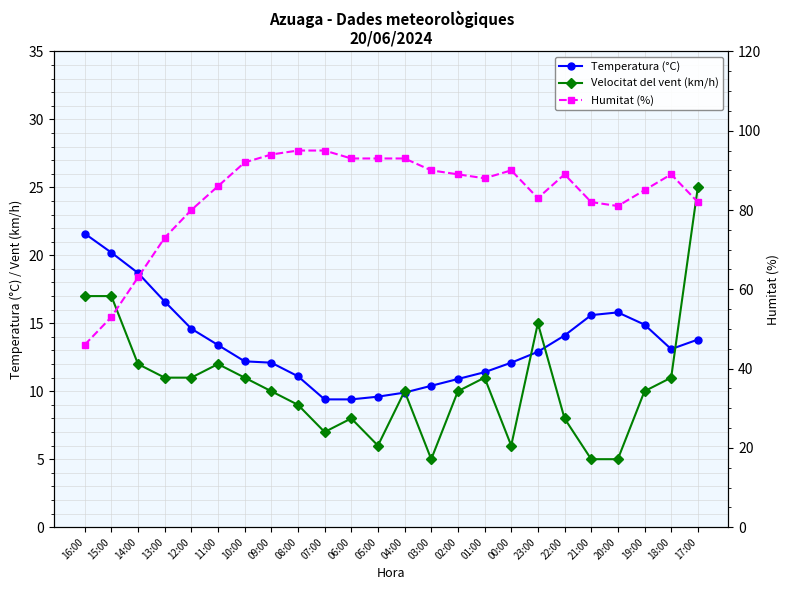

What is the sum of the Velocitat del vent (km/h) values at 09:00 and 04:00?

20.0